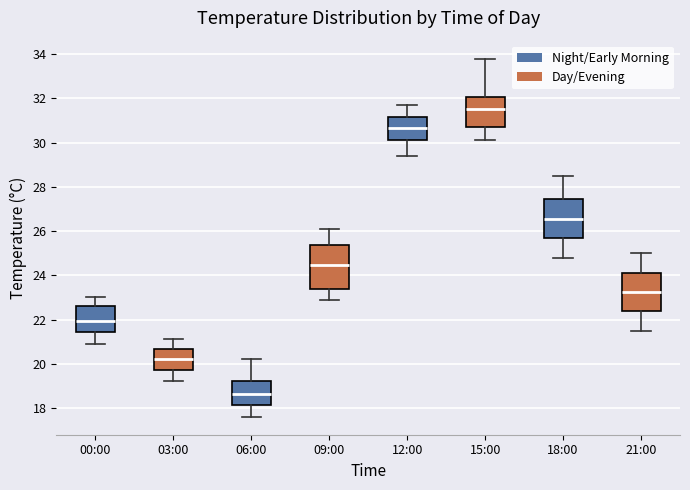

Which box's median line is the highest?

15:00